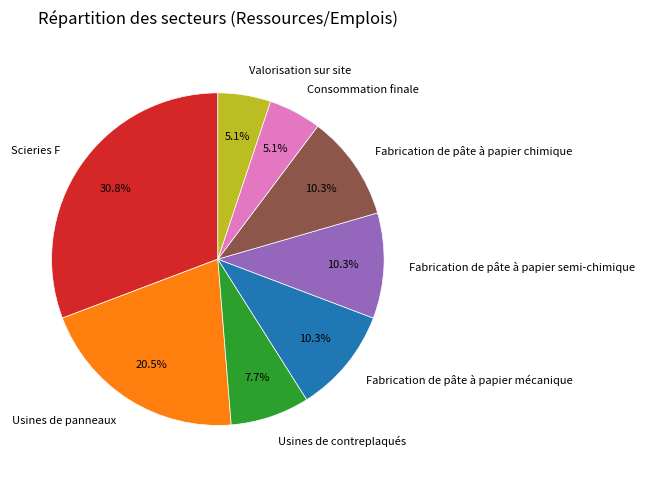

Combined, what portion of the pie is Fabrication de pâte à papier chimique and Valorisation sur site?

15.4%